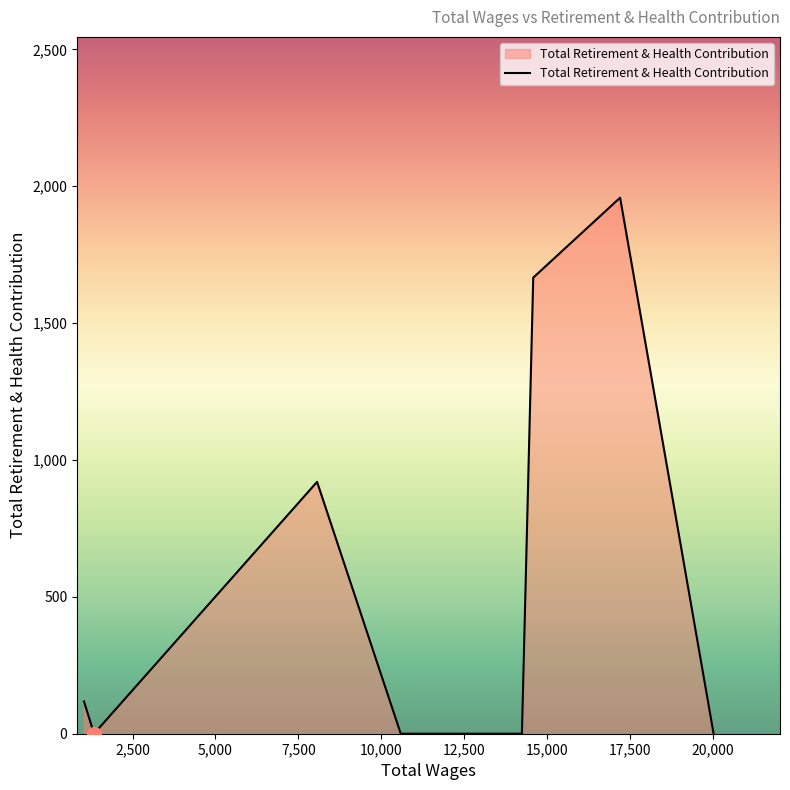

What is the greatest value displayed?

1958